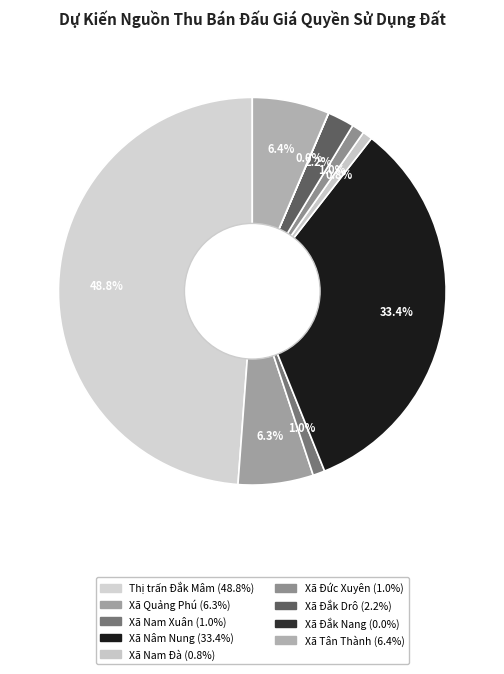

Which slice is the largest?

Thị trấn Đắk Mâm